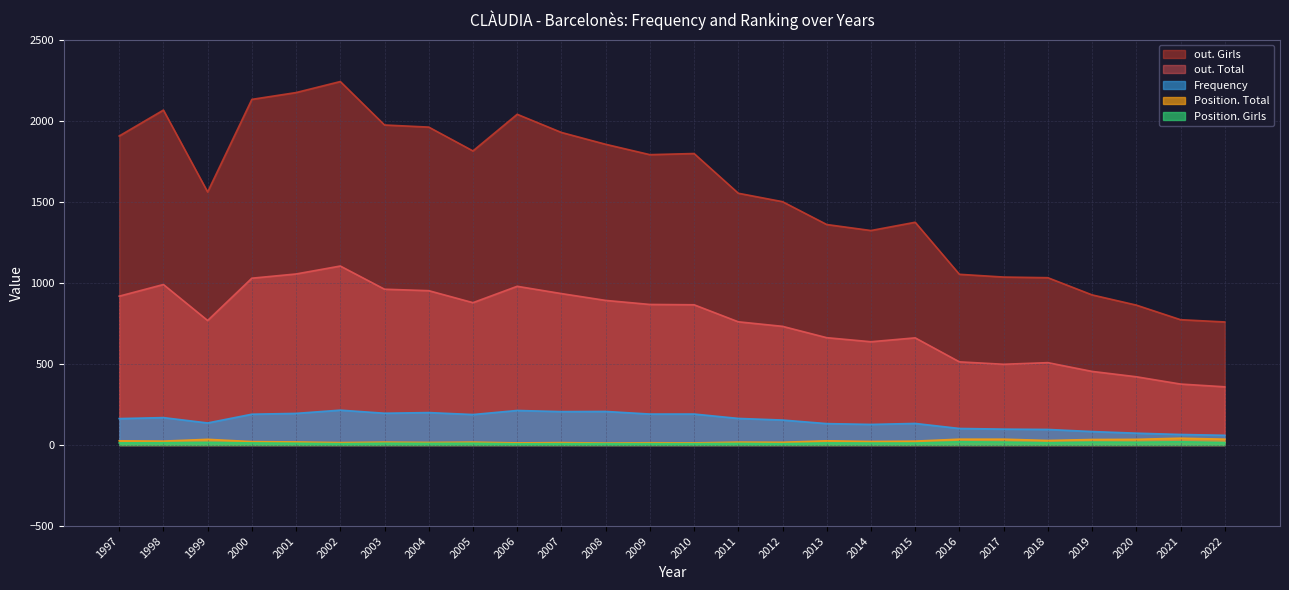

At which label is out. Total closest to 731?

2012